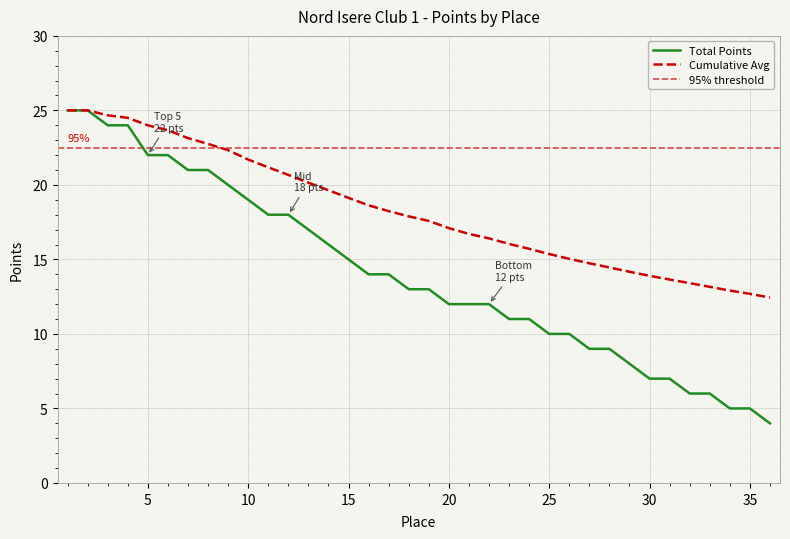

How many data points does each series have?

36